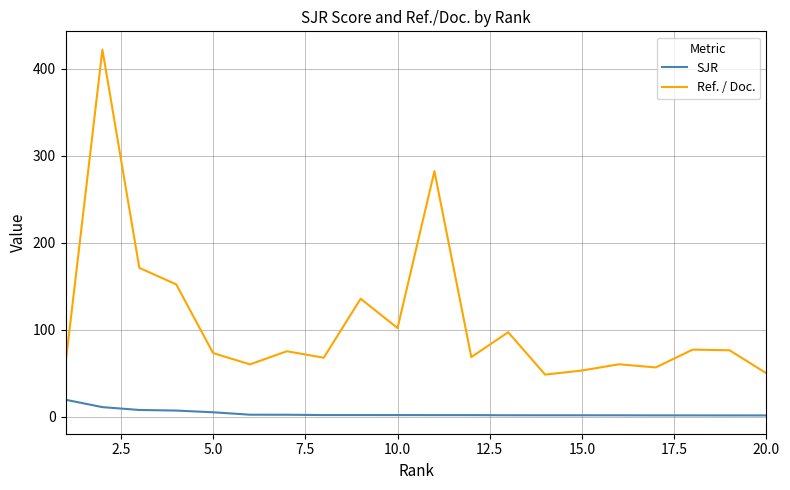

How many lines are shown in the chart?

2